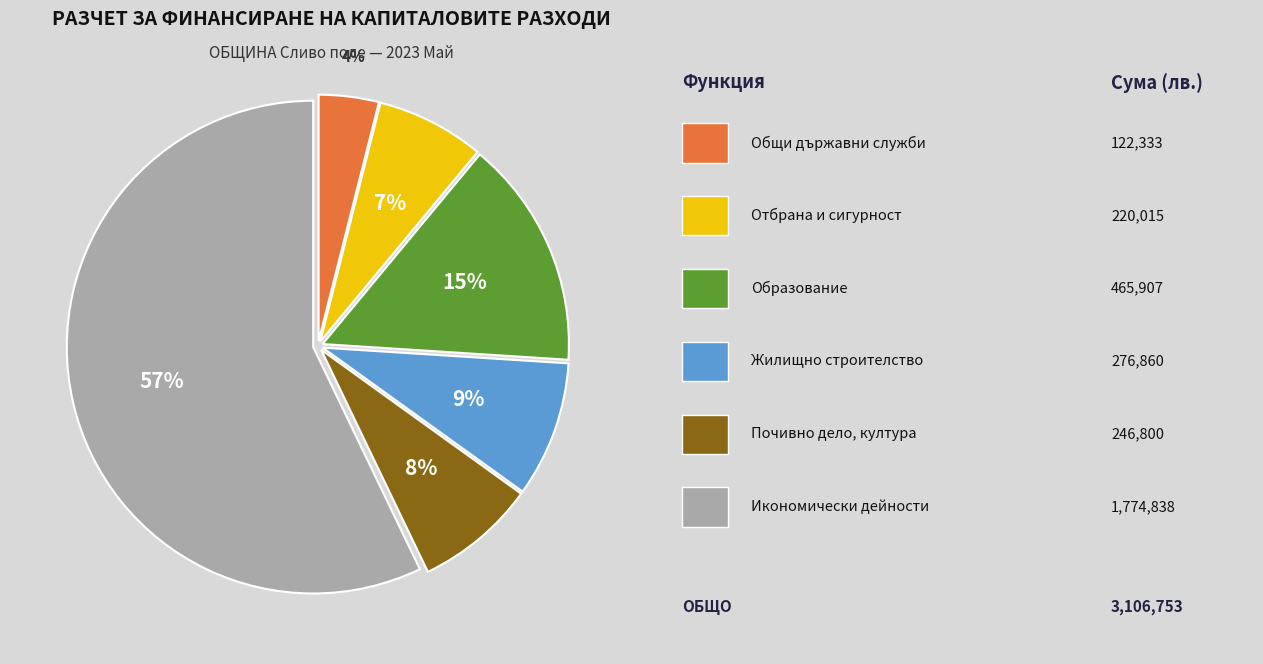

Does any single category account for the majority?

Yes